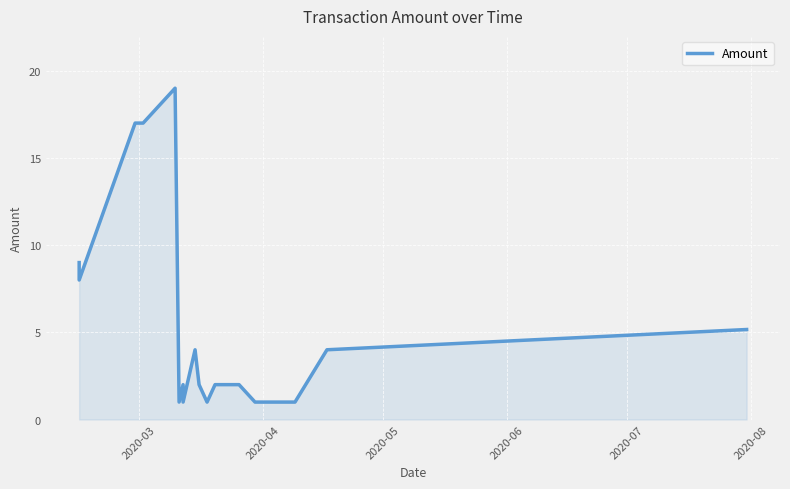

At which label is the value closest to 10?

2020-03